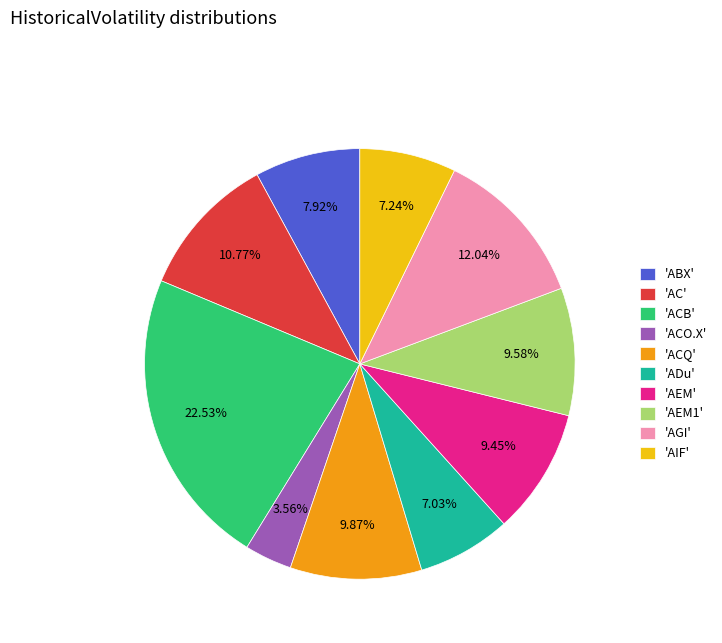

Is 'AIF' the majority of the pie?

No